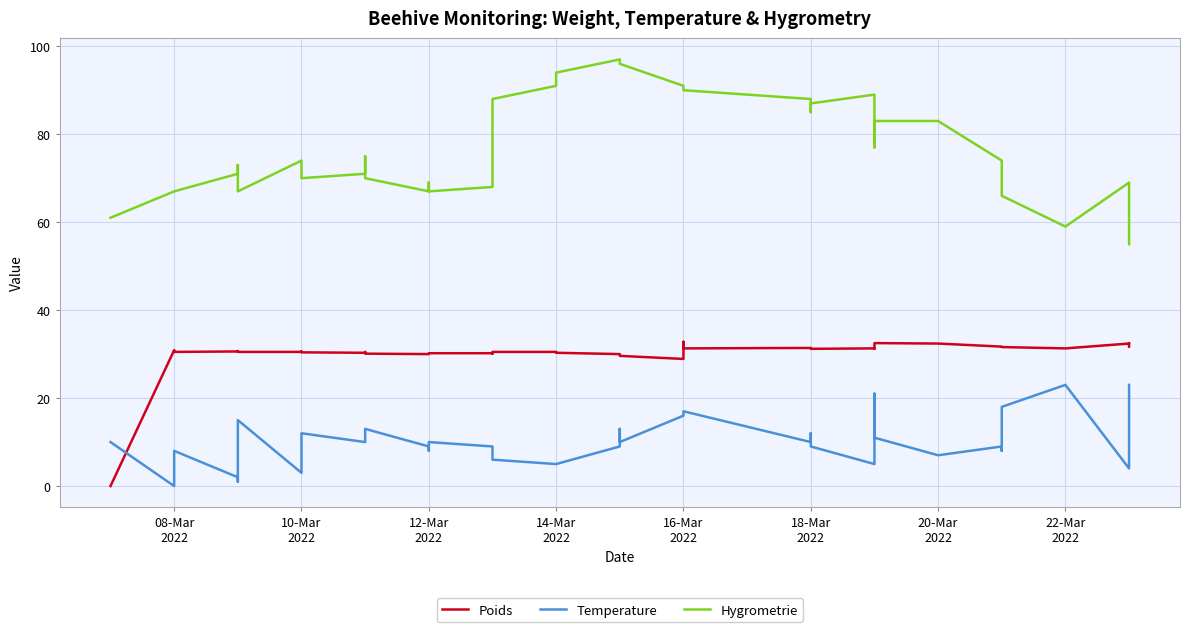

List the series in order of their overall mean, highest first.

Hygrometrie, Poids, Temperature